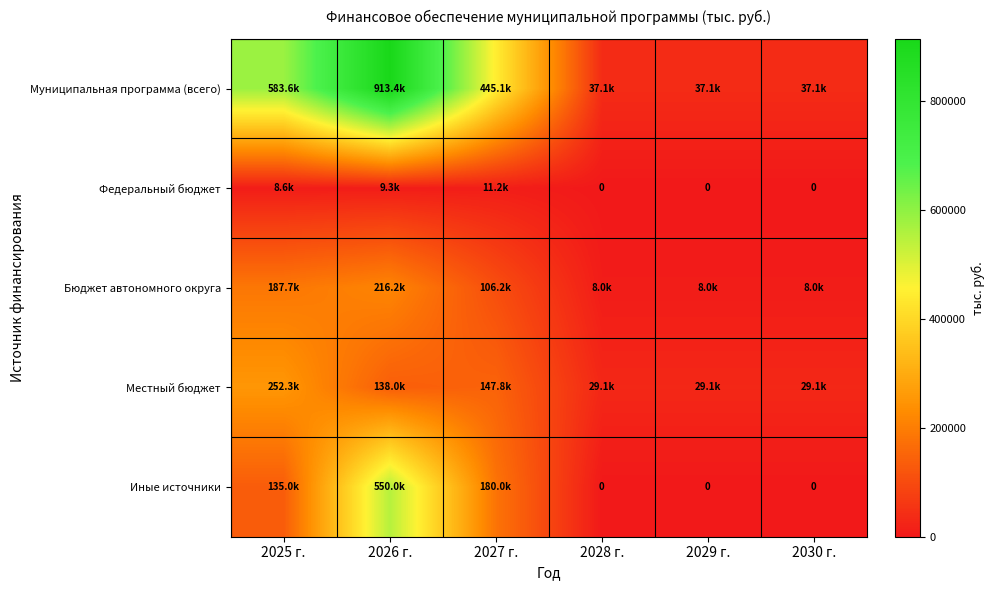

Which series has the largest range (max minus min)?

Муниципальная программа (всего)